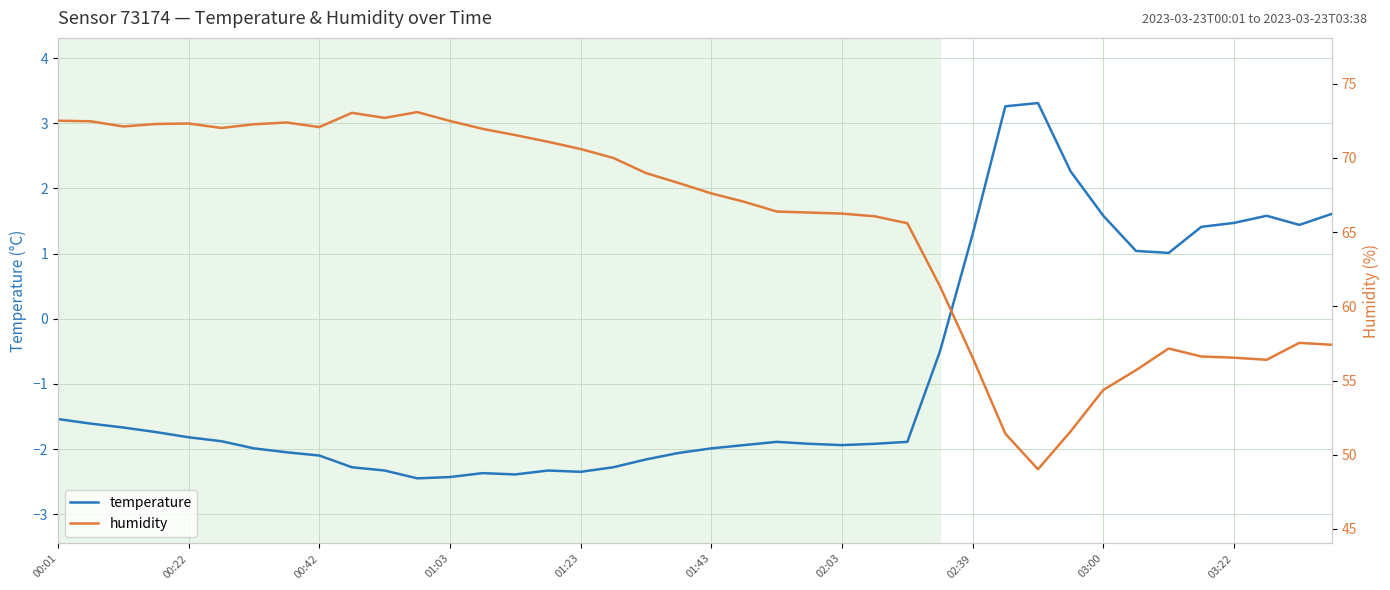

True or false: temperature has a value of -4.2 at 01:23.

False